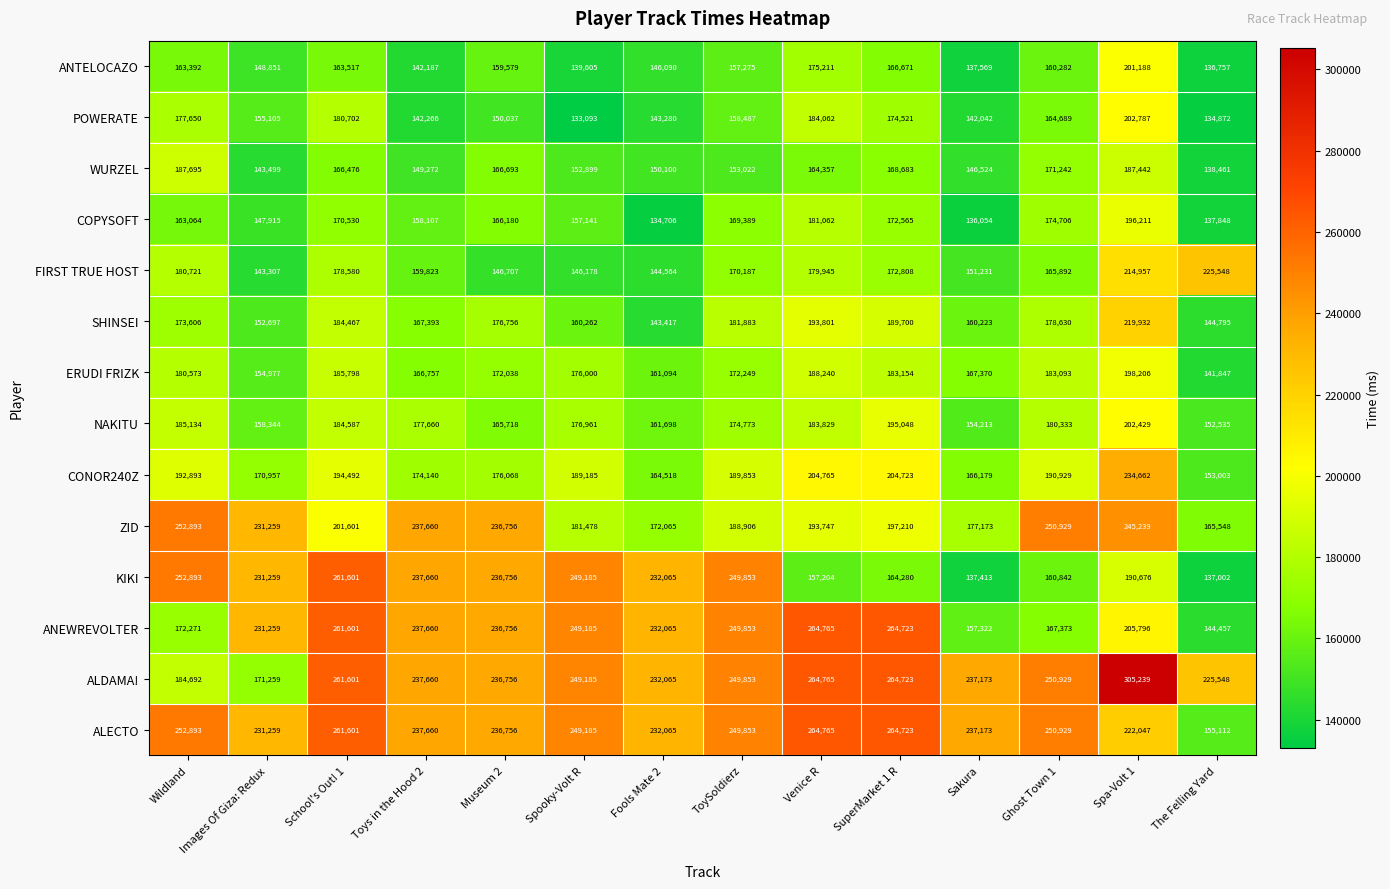

What is the sum of all ANTELOCAZO values?

2198174